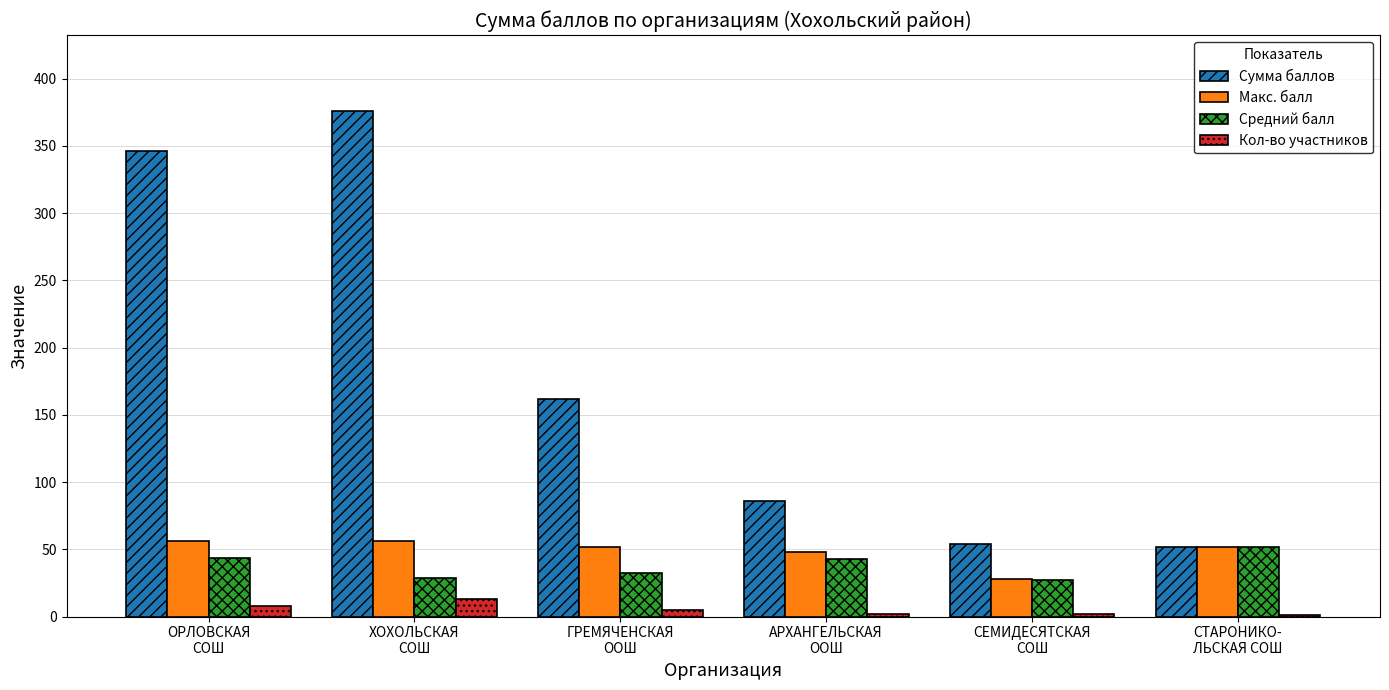

Which series has the largest total across all categories?

Сумма баллов